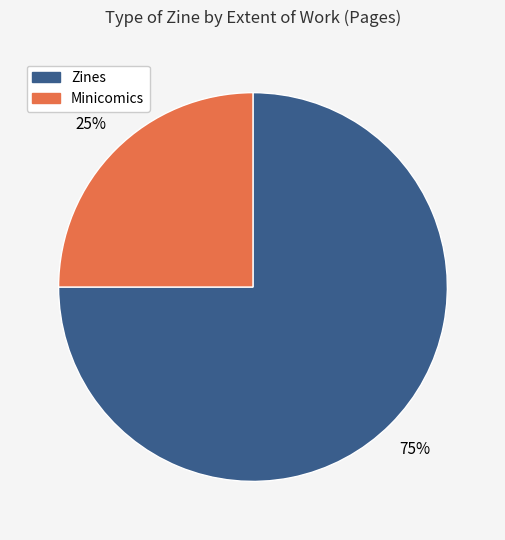

To the nearest percent, what is the average slice percentage?

50%